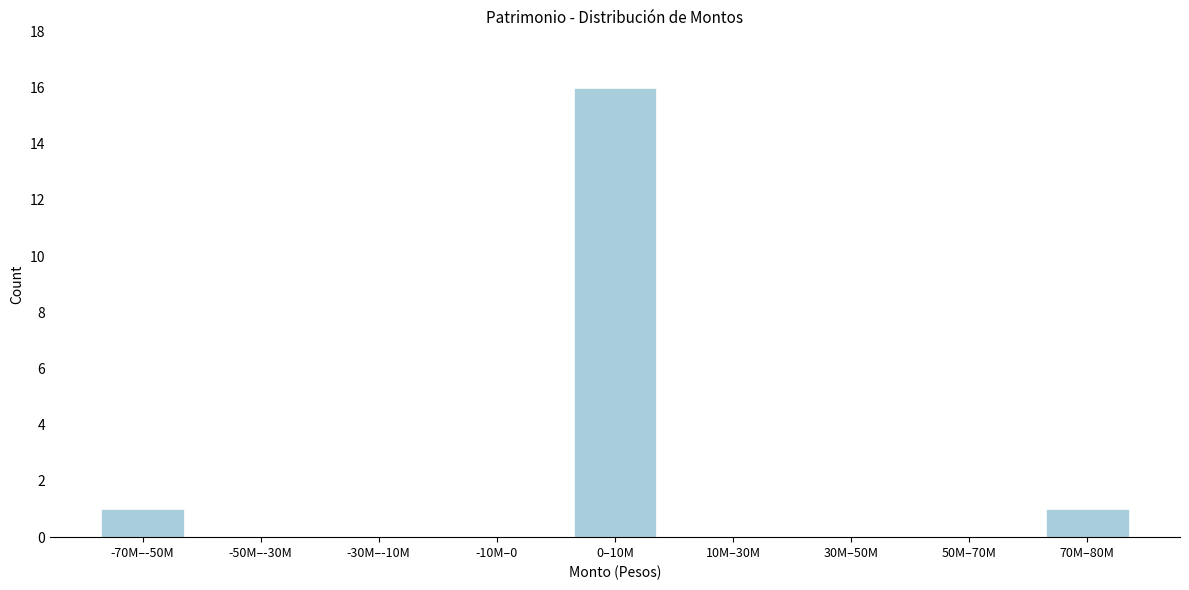

Reading right to left, list all the values displayed in this chart.

70M–80M=1	50M–70M=0	30M–50M=0	10M–30M=0	0–10M=16	-10M–0=0	-30M–-10M=0	-50M–-30M=0	-70M–-50M=1